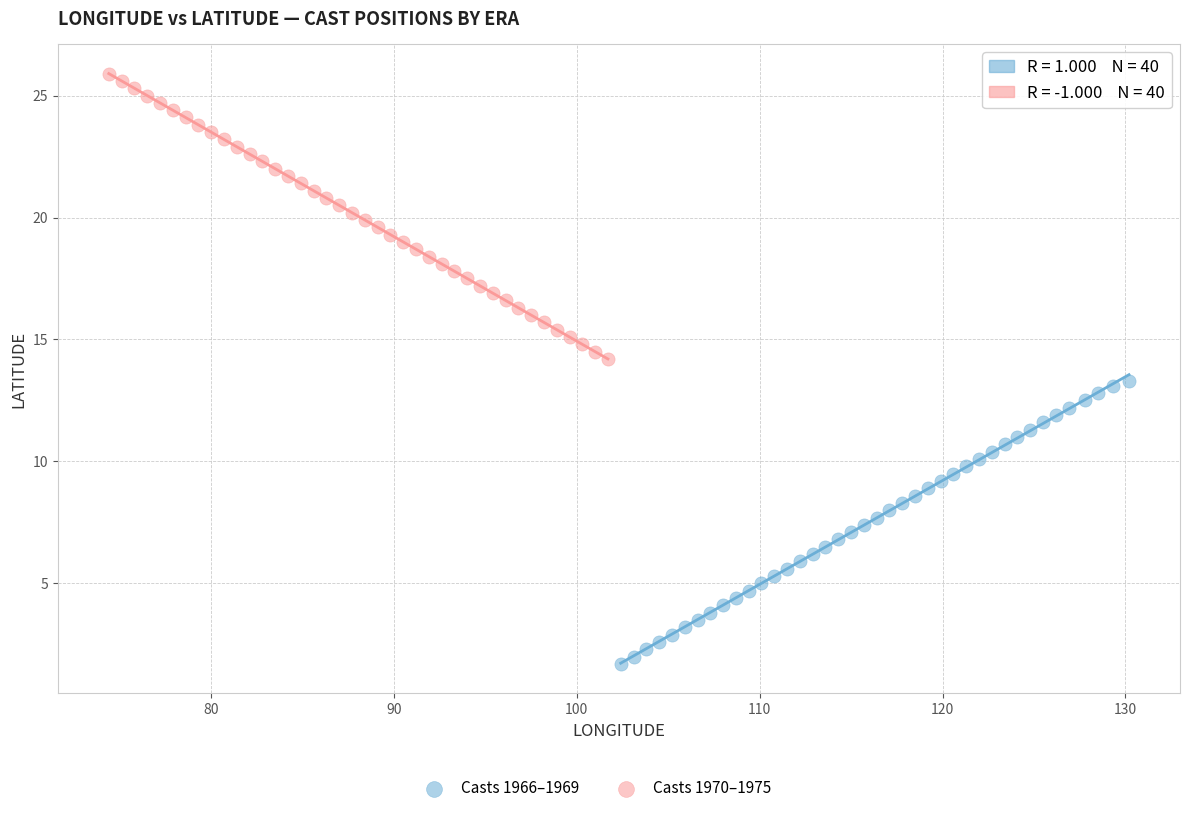

Which series reaches the maximum Y coordinate?

Casts 1970–1975